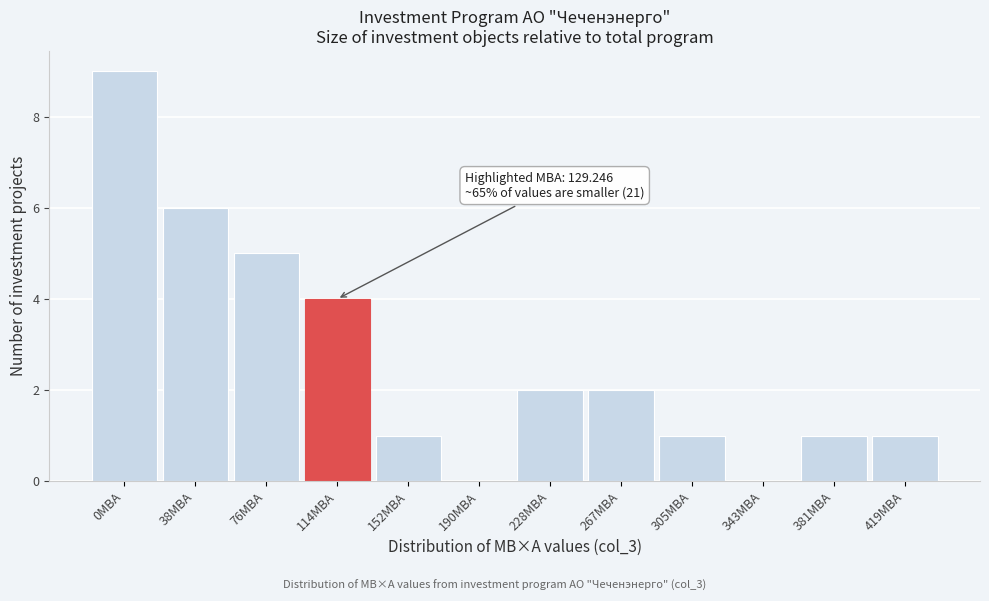

Reading left to right, transcribe all the data shown in this chart.

0МВА=9	38МВА=6	76МВА=5	114МВА=4	152МВА=1	190МВА=0	228МВА=2	267МВА=2	305МВА=1	343МВА=0	381МВА=1	419МВА=1